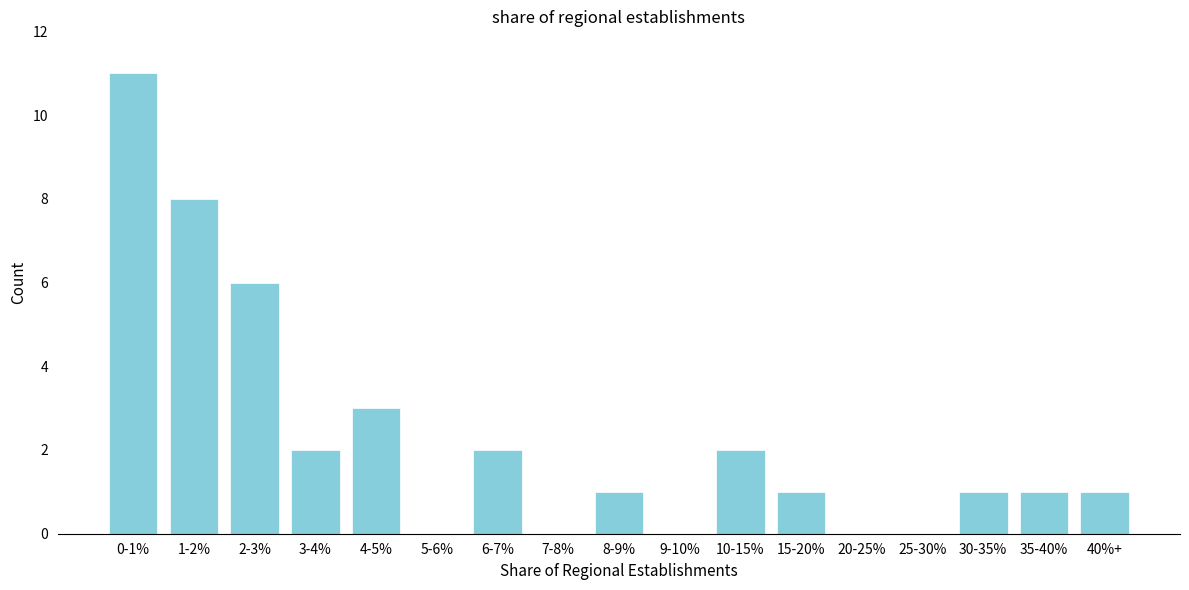

Reading left to right, extract all data points from this chart.

0-1%=11	1-2%=8	2-3%=6	3-4%=2	4-5%=3	5-6%=0	6-7%=2	7-8%=0	8-9%=1	9-10%=0	10-15%=2	15-20%=1	20-25%=0	25-30%=0	30-35%=1	35-40%=1	40%+=1